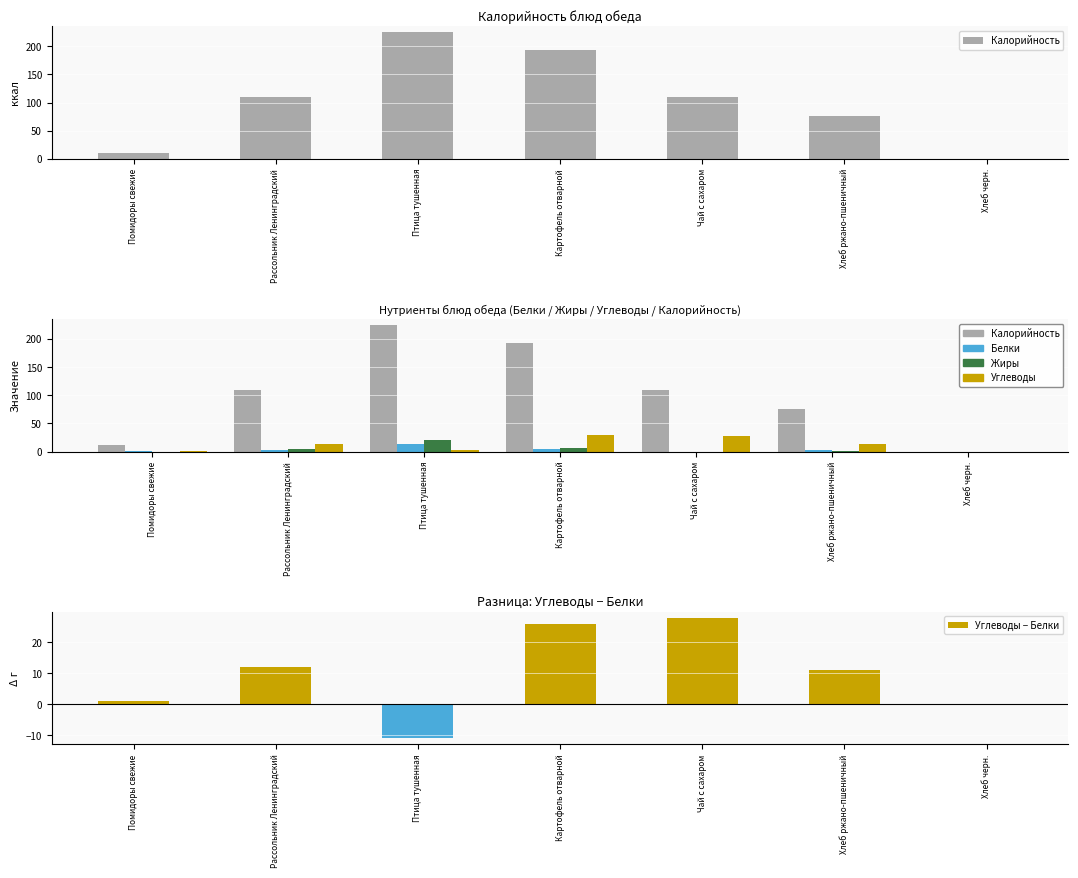

The value of Белки at Рассольник Ленинградский is 1.3. True or false?

False